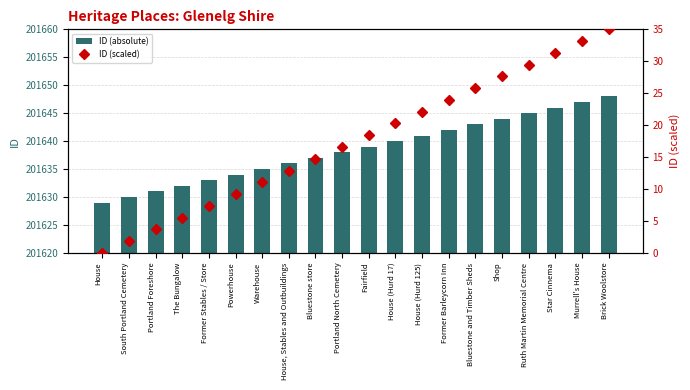

What is the total value across all series at Murrell's House?

201680.2